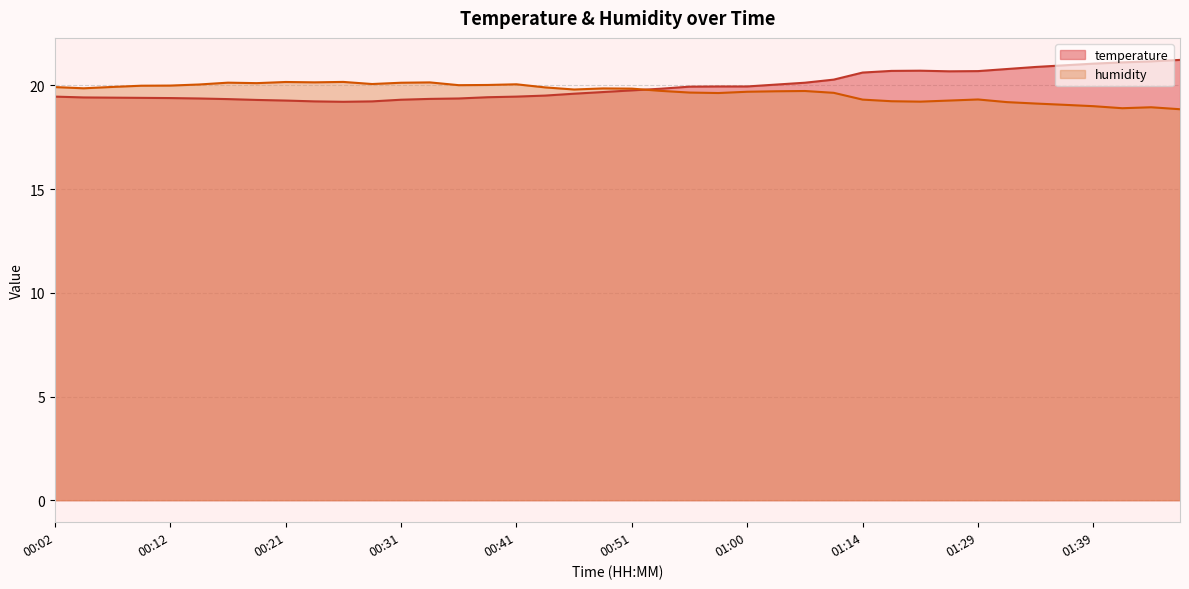

Reading left to right, transcribe all the data shown in this chart.

temperature: 19.5	19.4	19.4	19.4	19.4	19.4	19.3	19.3	19.3	19.2	19.2	19.2	19.3	19.4	19.4	19.4	19.5	19.5	19.6	19.7	19.8	19.8	19.9	19.9	19.9	20.0	20.1	20.3	20.6	20.7	20.7	20.7	20.7	20.8	20.9	21.0	21.1	21.1	21.2	21.2
humidity: 19.9	19.9	19.9	20.0	20.0	20.0	20.1	20.1	20.2	20.1	20.2	20.1	20.1	20.1	20.0	20.0	20.1	19.9	19.8	19.9	19.8	19.7	19.7	19.6	19.7	19.7	19.7	19.6	19.3	19.2	19.2	19.3	19.3	19.2	19.1	19.1	19.0	18.9	18.9	18.9